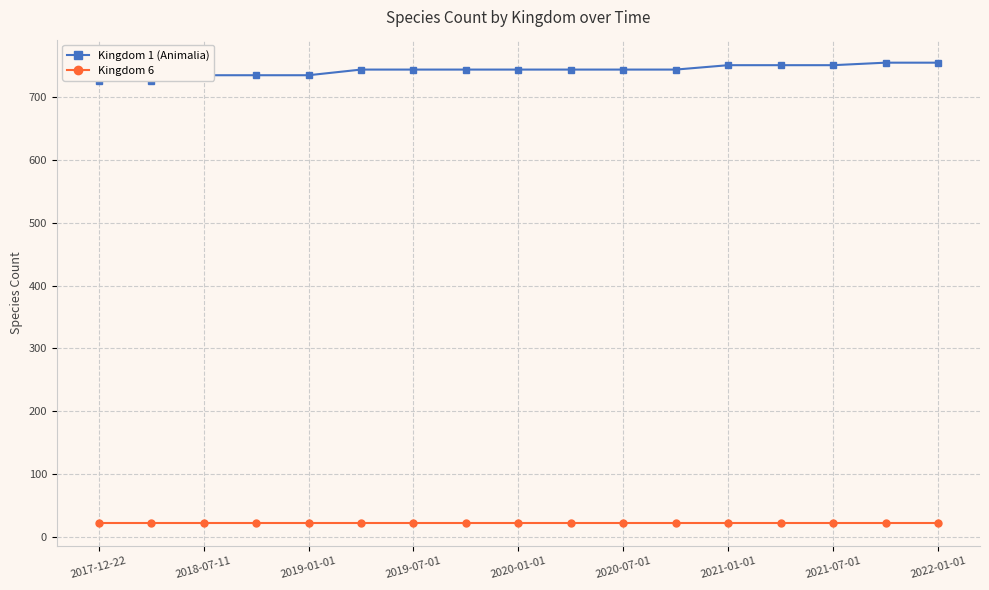

What is the average value of the Kingdom 1 (Animalia) series?

743